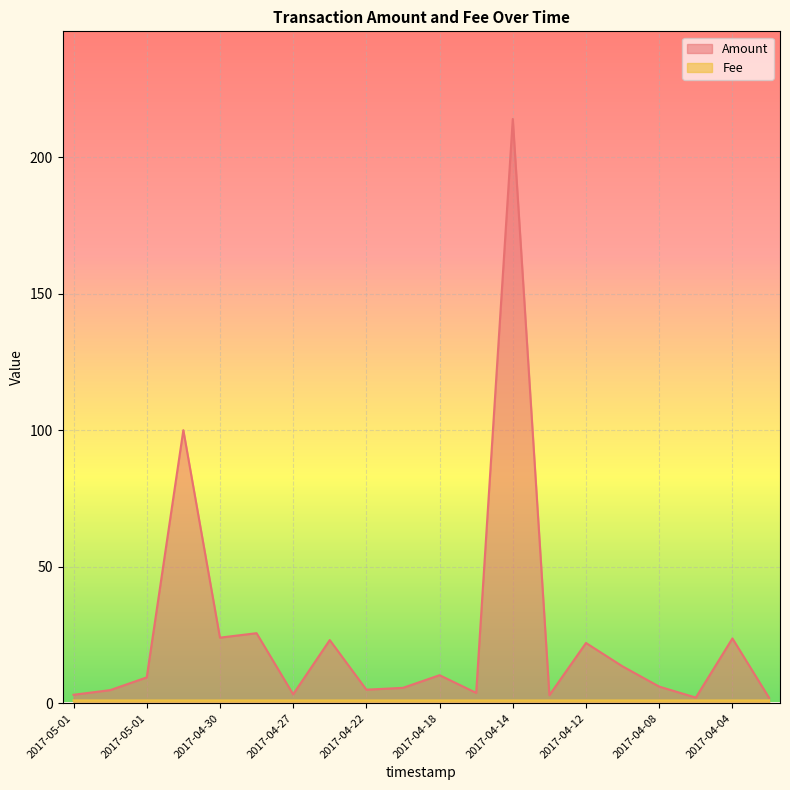

True or false: Fee and Amount intersect in this chart.

False